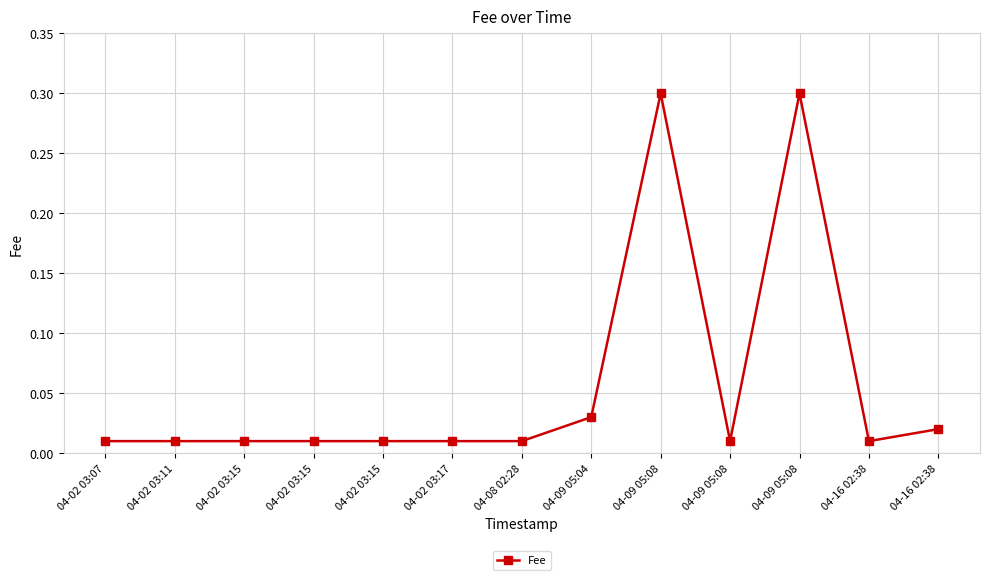

Reading left to right, list all the values displayed in this chart.

04-02 03:07=0.0	04-02 03:11=0.0	04-02 03:15=0.0	04-02 03:15=0.0	04-02 03:15=0.0	04-02 03:17=0.0	04-08 02:28=0.0	04-09 05:04=0.0	04-09 05:08=0.3	04-09 05:08=0.0	04-09 05:08=0.3	04-16 02:38=0.0	04-16 02:38=0.0